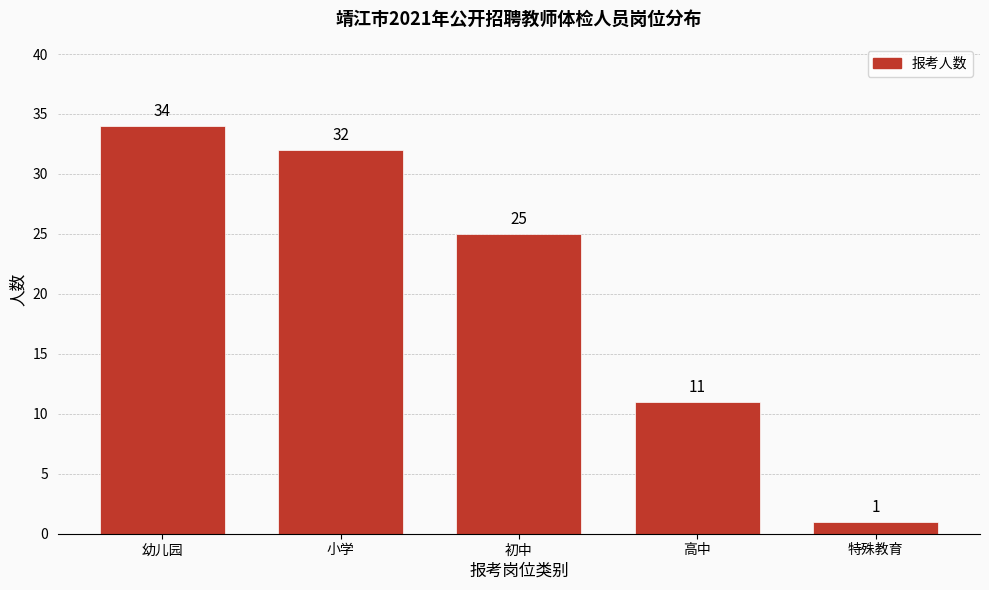

Reading left to right, extract all data points from this chart.

幼儿园=34	小学=32	初中=25	高中=11	特殊教育=1